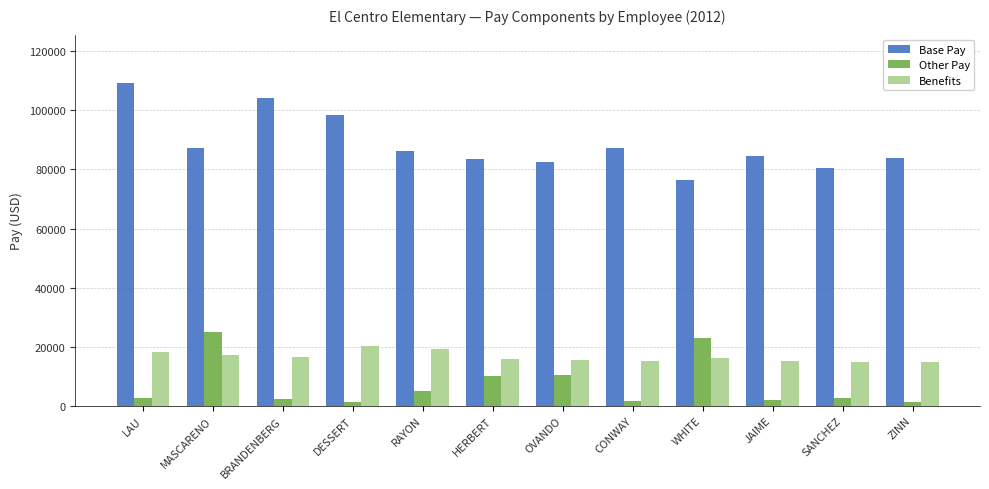

What is the difference between the second highest and minimum values in the Base Pay series?

27685.0